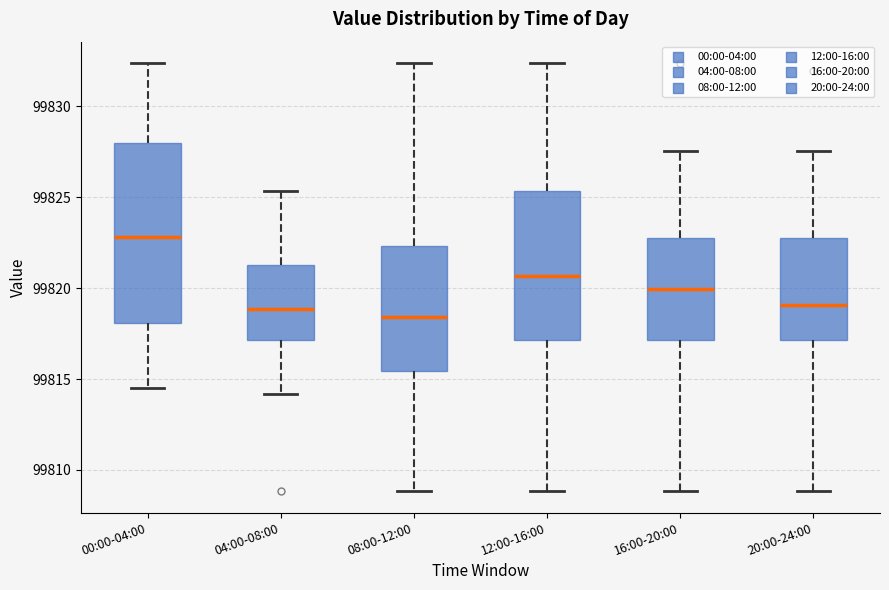

Reading left to right, read every box against the y-axis: the position of its median line, the range the box covers, and the ends of its whiskers. The values are not printed on the chart, so give them approximately, as read against the axis.

00:00-04:00: median 99823.0, box 99818.0 to 99828.0, whiskers 99814.5 to 99832.5
04:00-08:00: median 99819.0, box 99817.0 to 99821.5, whiskers 99814.0 to 99825.5
08:00-12:00: median 99818.5, box 99815.5 to 99822.5, whiskers 99809.0 to 99832.5
12:00-16:00: median 99820.5, box 99817.0 to 99825.5, whiskers 99809.0 to 99832.5
16:00-20:00: median 99820.0, box 99817.0 to 99822.5, whiskers 99809.0 to 99827.5
20:00-24:00: median 99819.0, box 99817.0 to 99822.5, whiskers 99809.0 to 99827.5